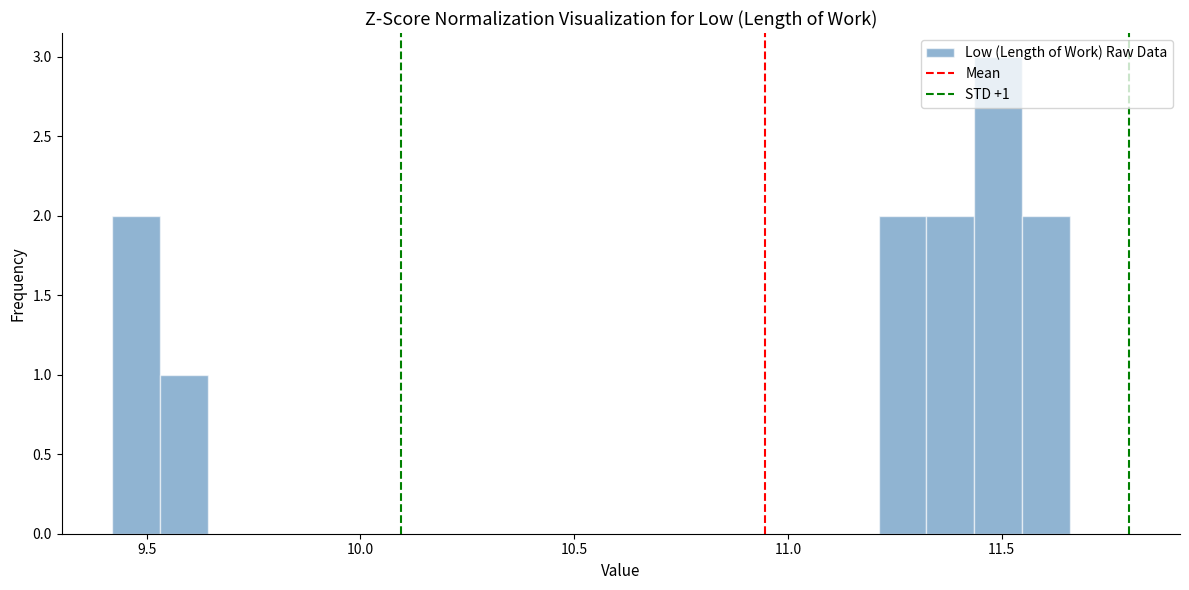

Read against the x-axis, roughly where is the centre of the tallest bar?

11.50